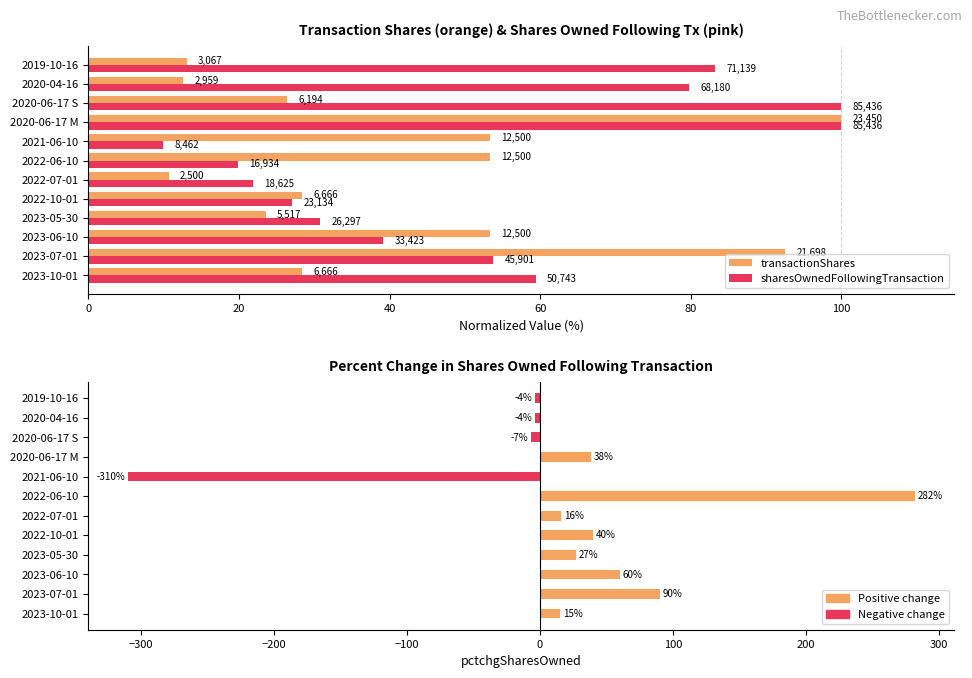

Reading right to left, what are all the values shown in this chart?

transactionShares: 13.1	12.6	26.4	100.0	53.3	53.3	10.7	28.4	23.5	53.3	92.5	28.4
sharesOwnedFollowingTransaction: 83.3	79.8	100.0	100.0	9.9	19.8	21.8	27.1	30.8	39.1	53.7	59.4
pctchgSharesOwned: -4.0	-4.0	-7.0	38.0	-310.0	282.0	16.0	40.0	27.0	60.0	90.0	15.0